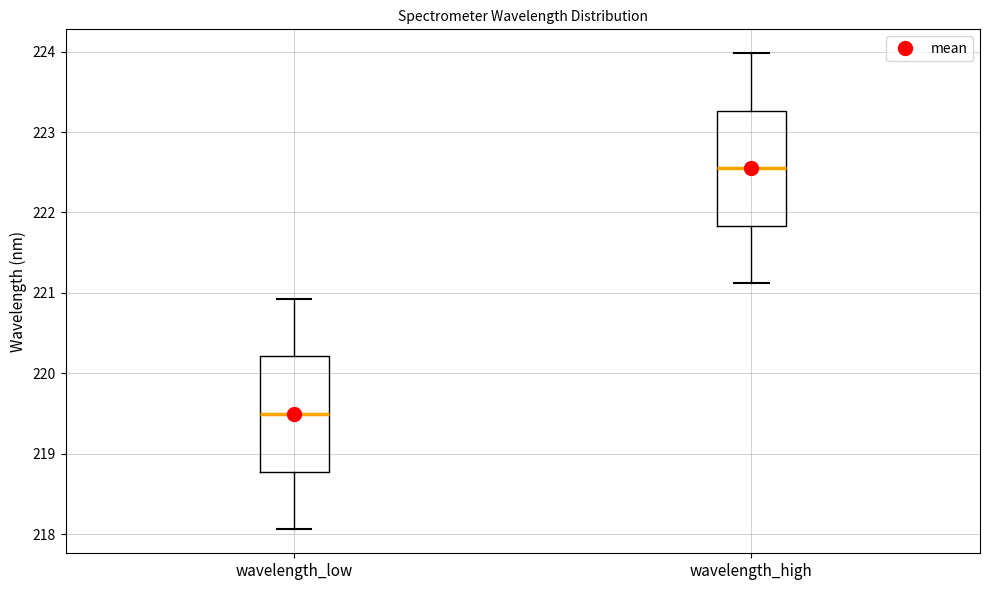

Where does the median line of the box for wavelength_high sit on the y-axis? The values are not printed on the chart, so give them approximately, as read against the axis.

222.5